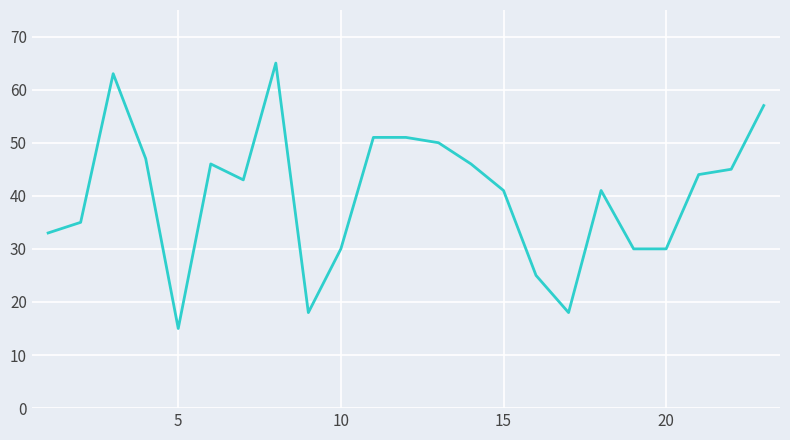

What is the maximum value shown in the chart?

65